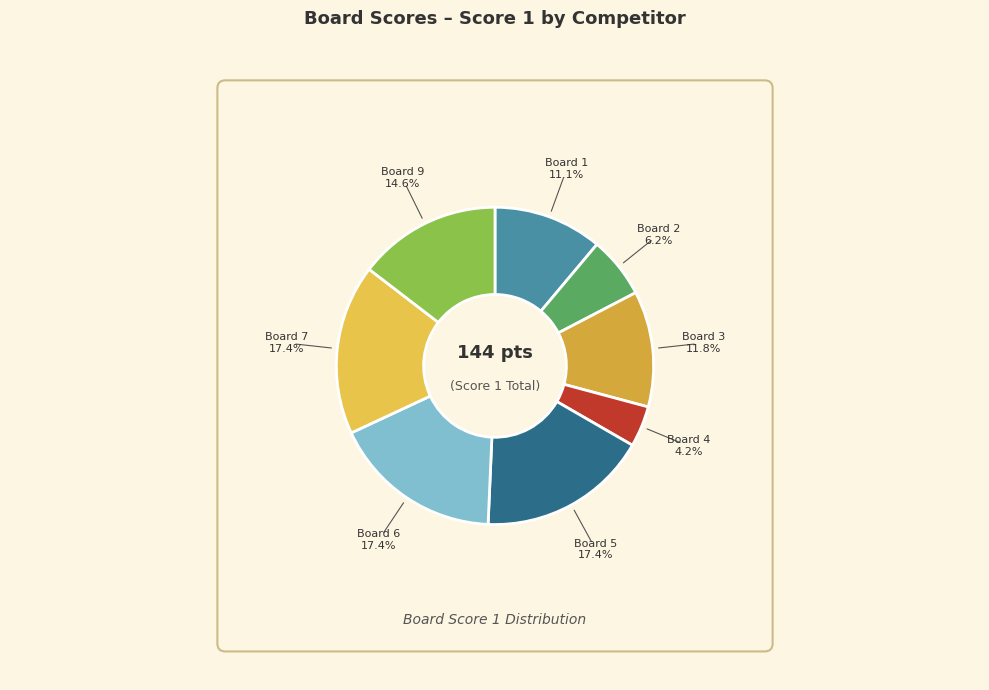

Which category has the biggest portion of the pie?

Board 5
Táborský Zdeněk